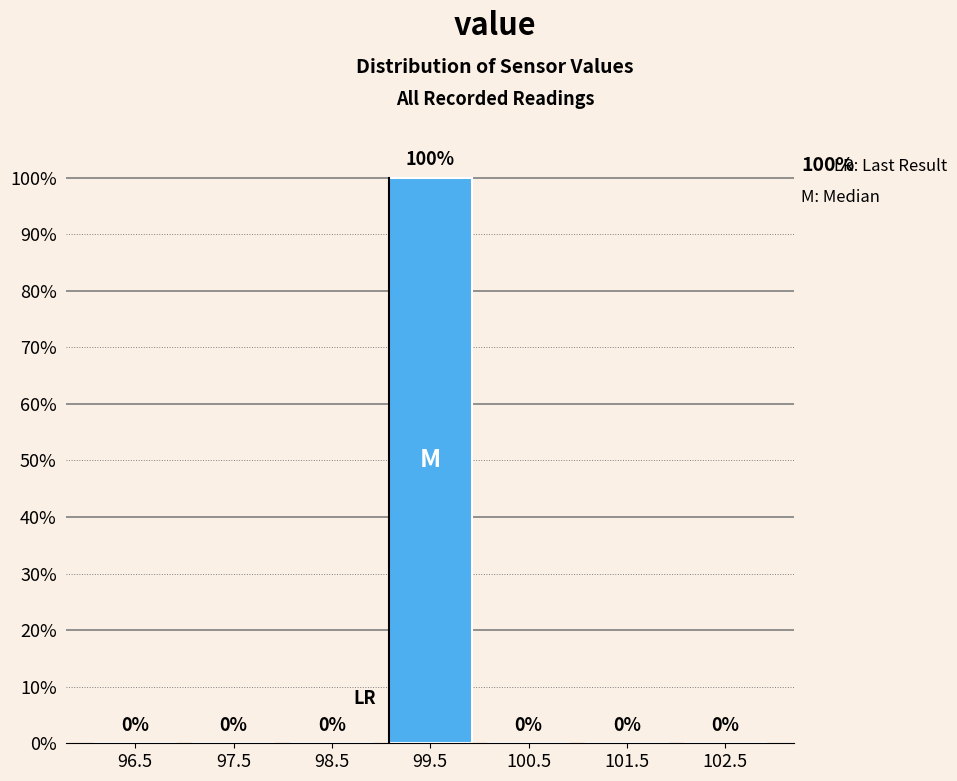

Reading left to right, extract all data points from this chart.

96.5=0	97.5=0	98.5=0	99.5=100	100.5=0	101.5=0	102.5=0